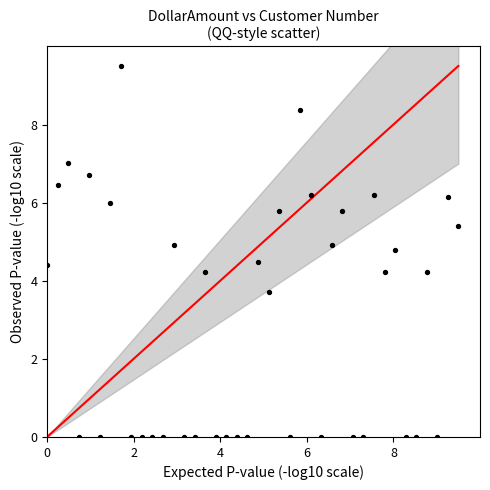

What is the range of X values (max minus min)?

9.5